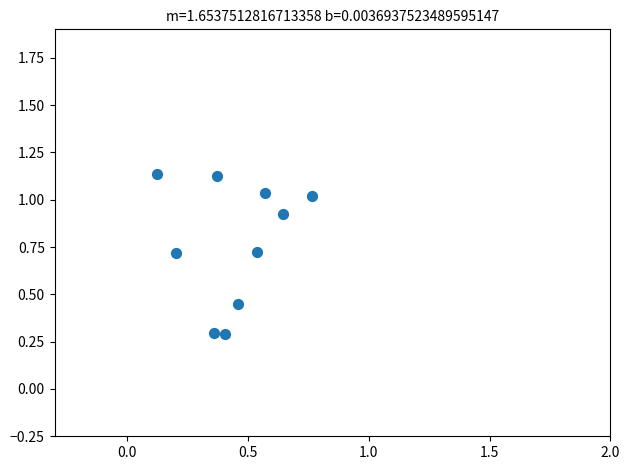

What is the average Y value?

0.8